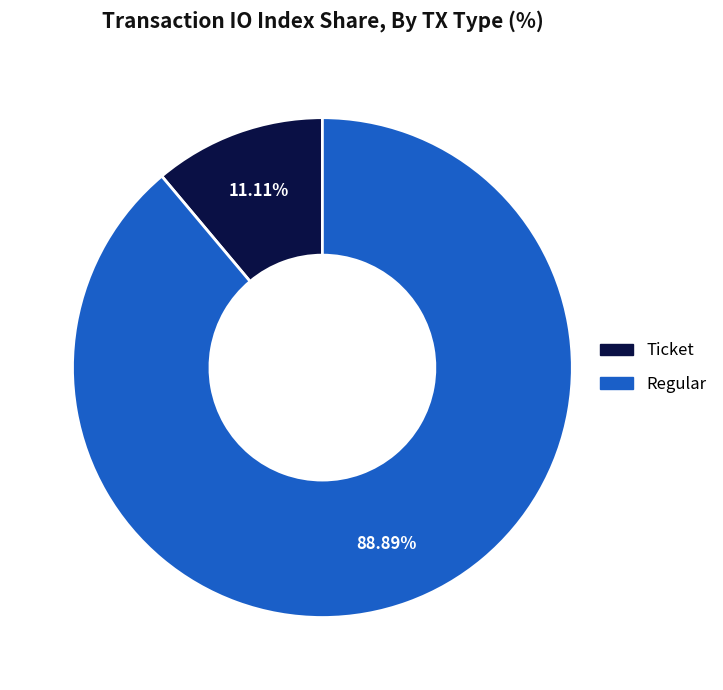

Which slice is the largest?

Regular